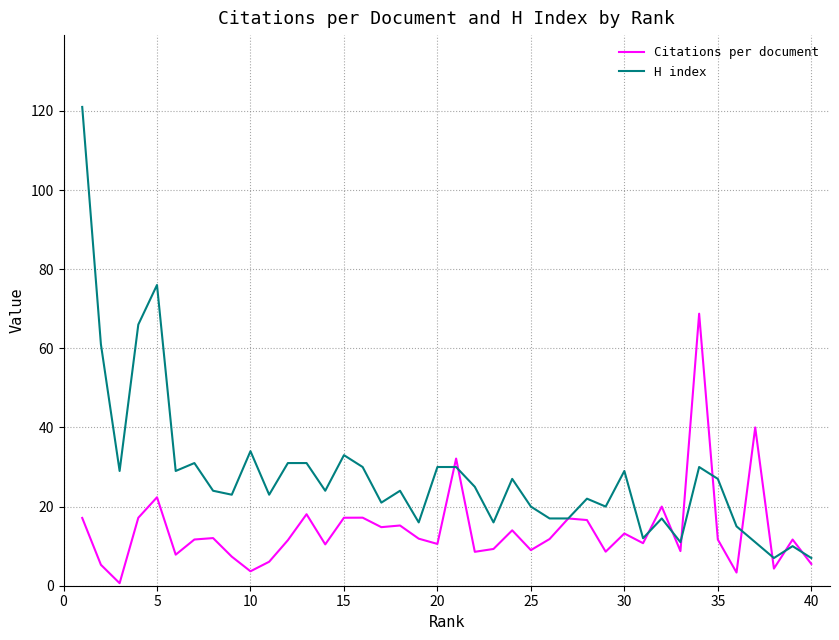

Which series has the largest total across all categories?

H index